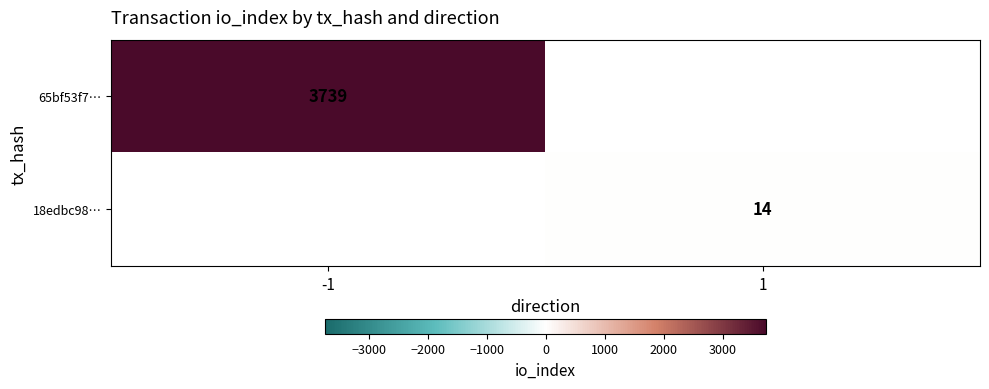

The value of 65bf53f7… at -1 is 3739. True or false?

True